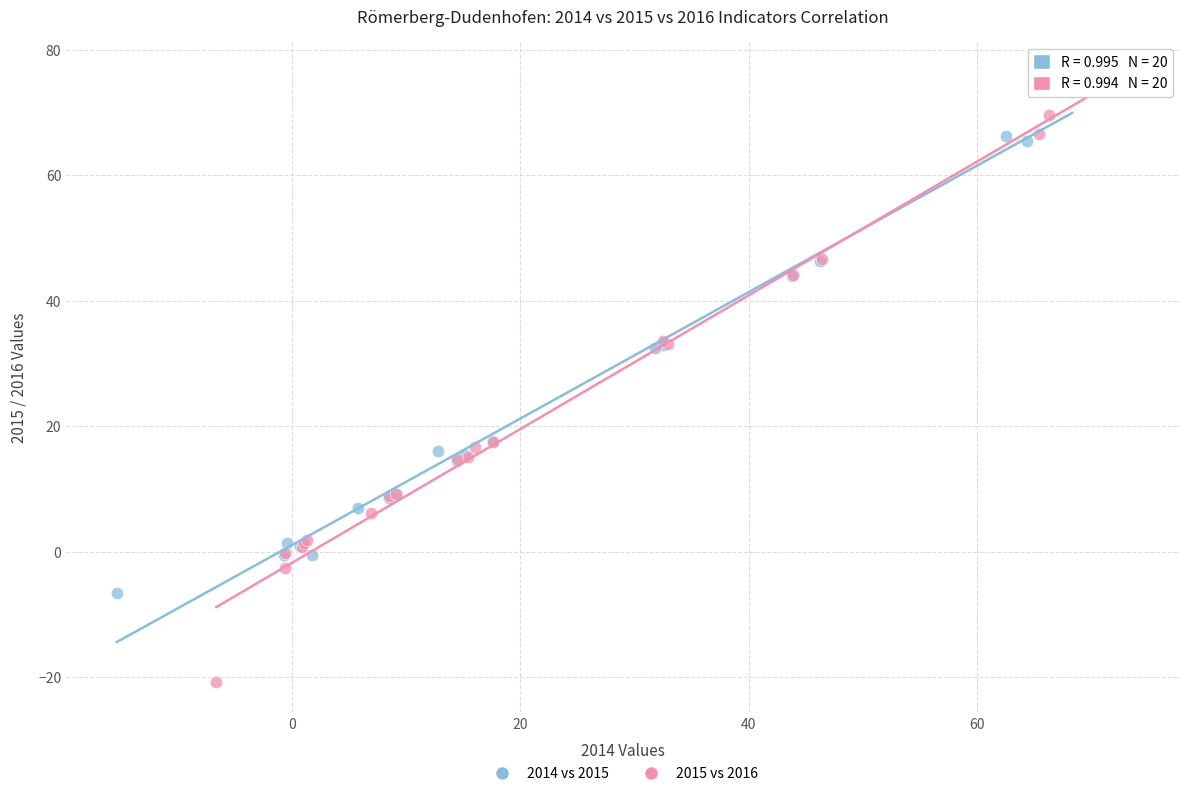

Which series has the widest spread of Y values?

2015 vs 2016